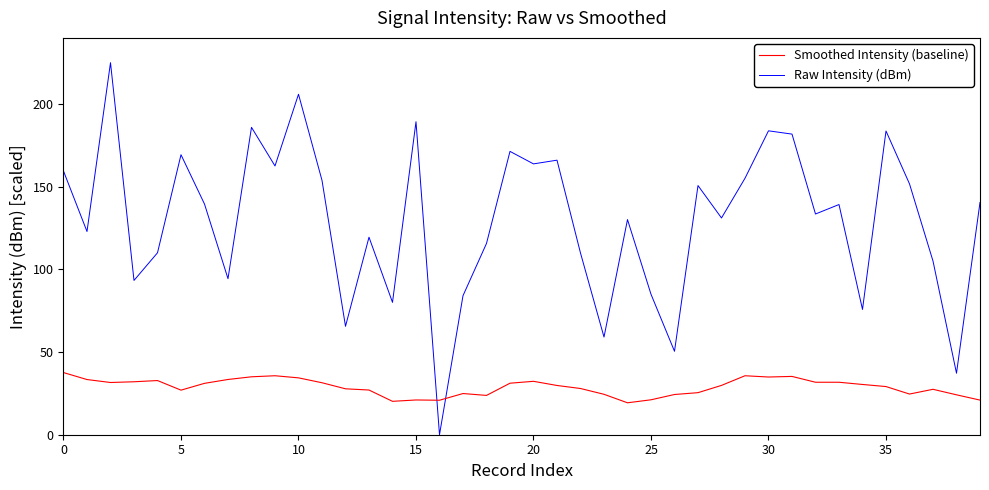

Which series has the largest total across all categories?

Raw Intensity (dBm)